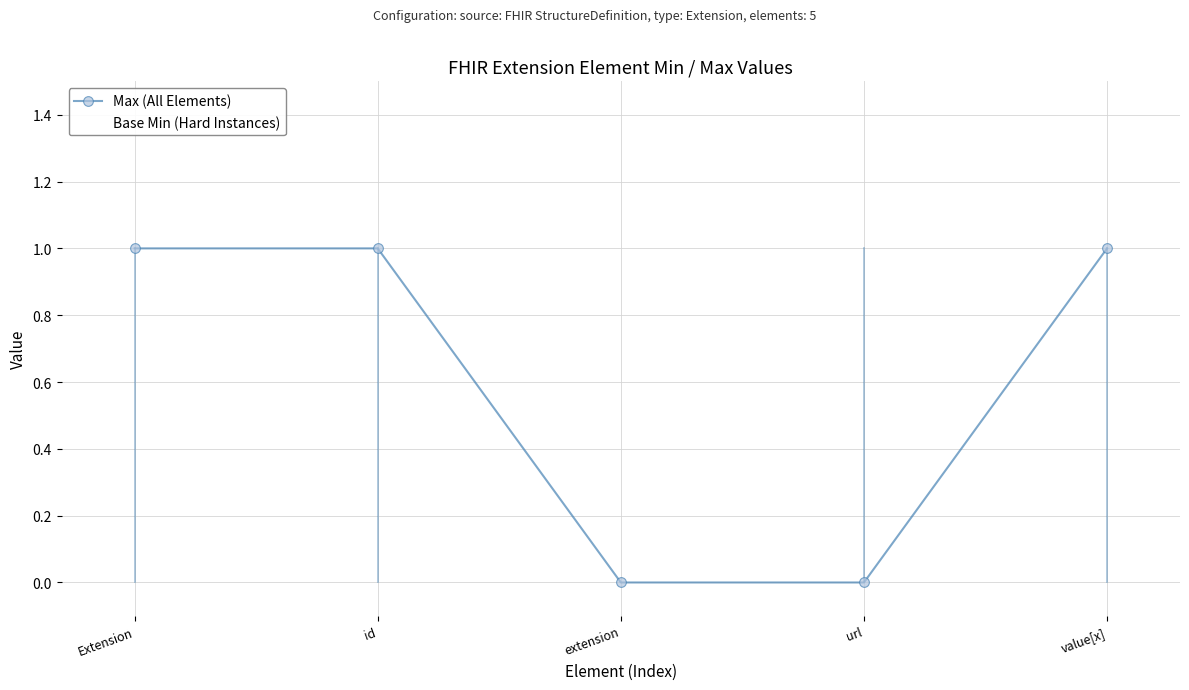

Reading left to right, transcribe all the data shown in this chart.

Max (All Elements): 1	1	0	0	1
Base Min (Hard Instances): 0	0	0	1	0